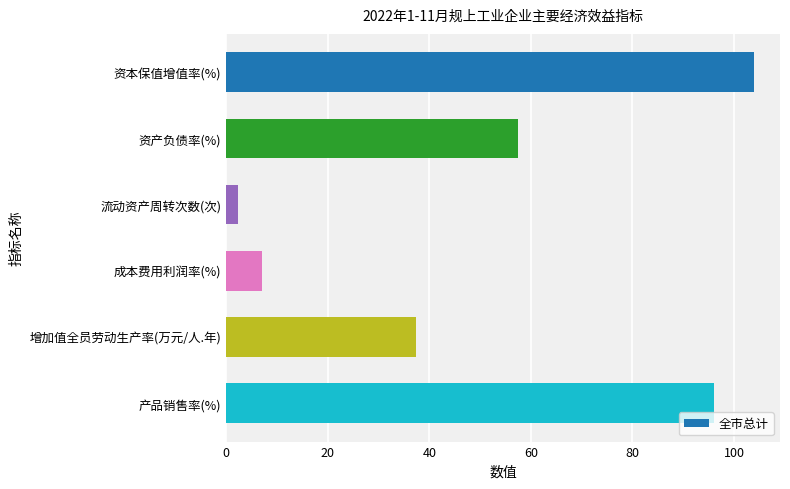

What is the label of the 5th bar from the bottom?

资产负债率(%)